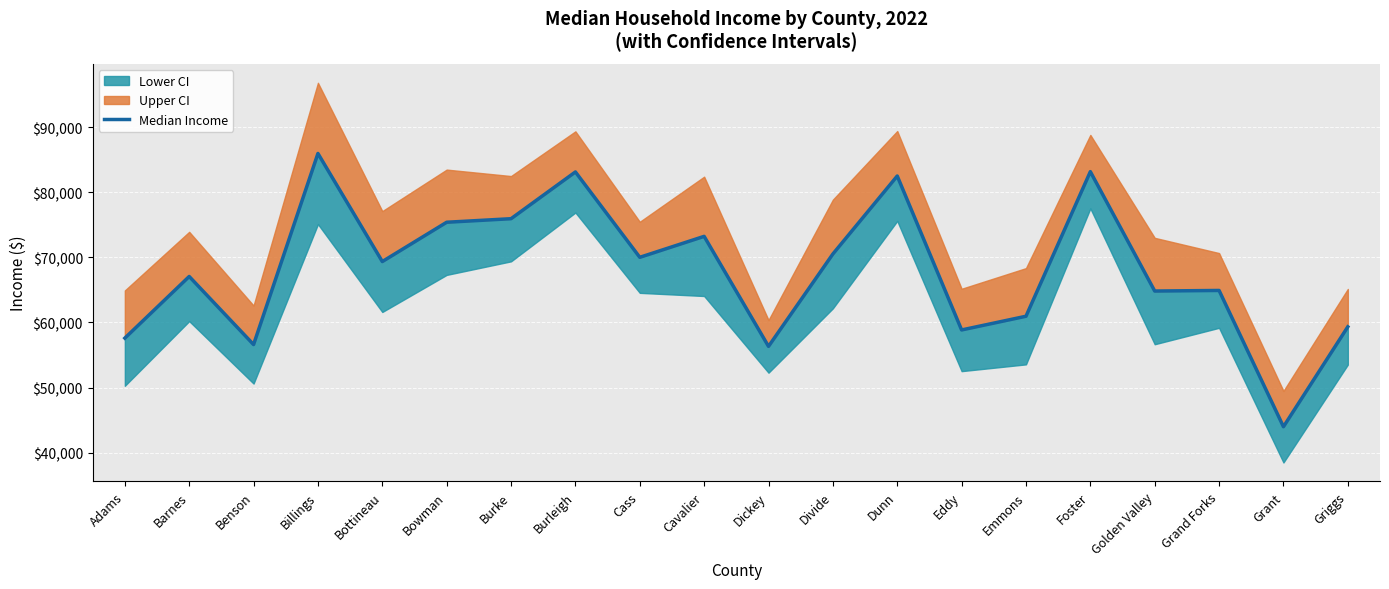

Is it true that the value at Cavalier is 73221?

True